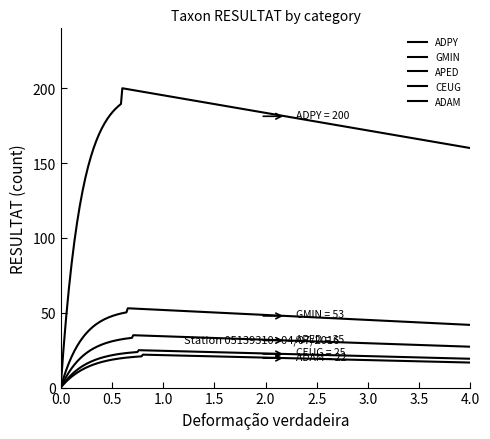

True or false: APED and ADPY intersect in this chart.

False